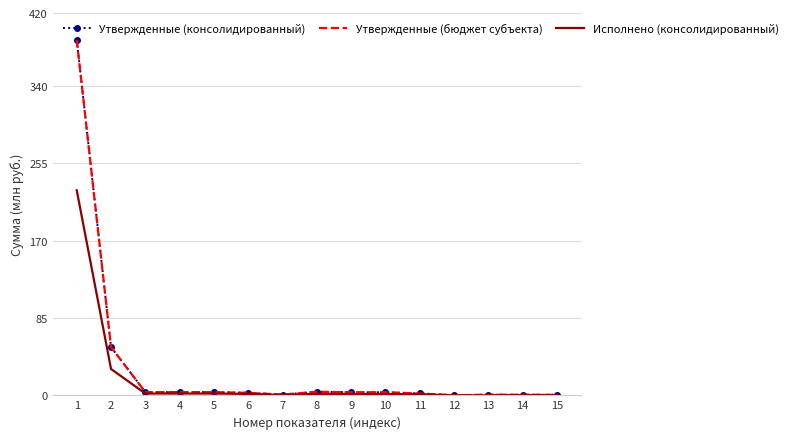

Does the chart have visible grid lines?

Yes